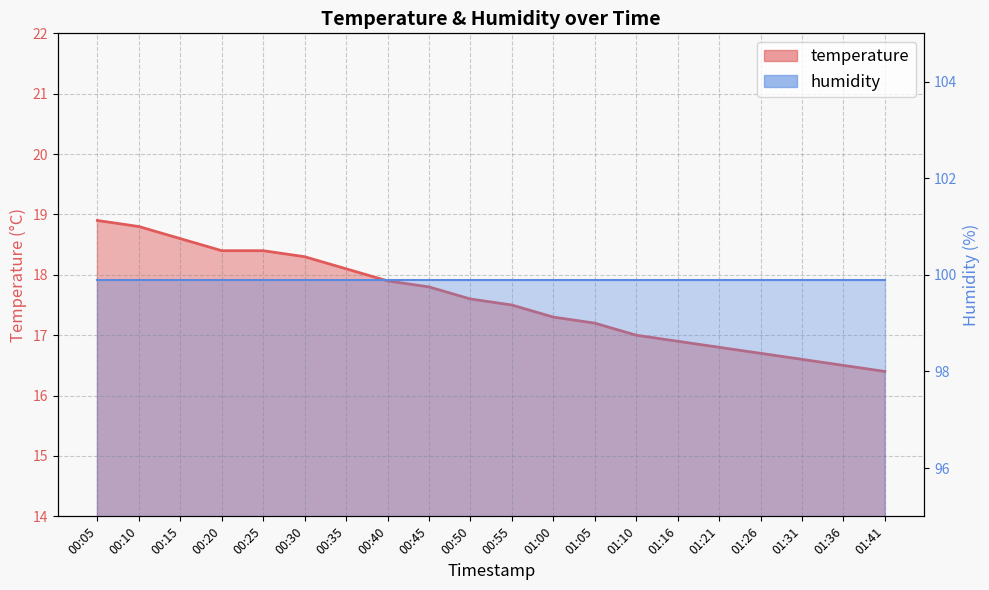

What is the sum of all humidity values?

1998.0